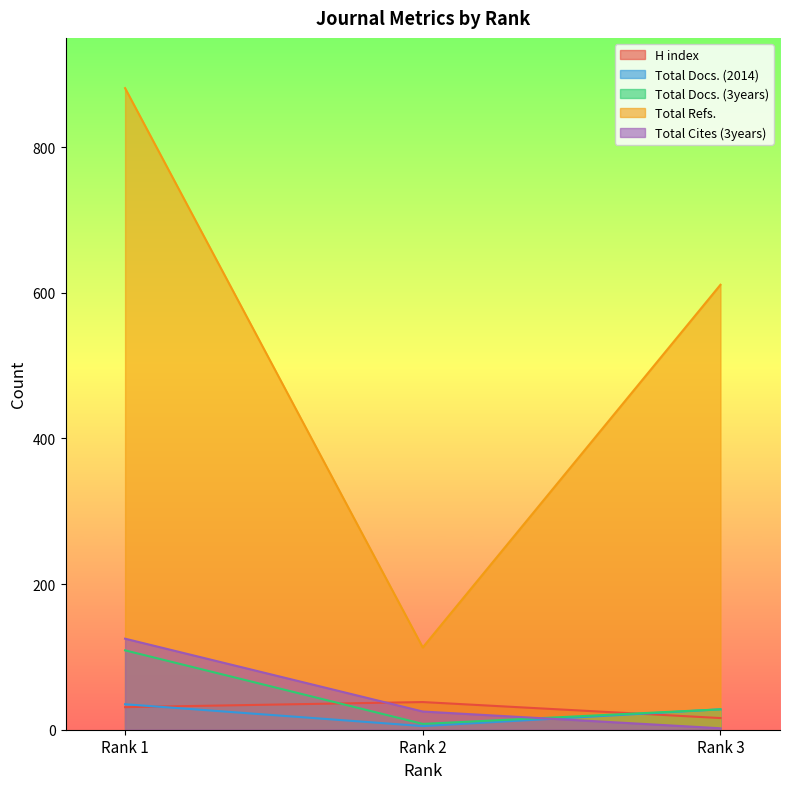

What is the average value of the Total Refs. series?

535